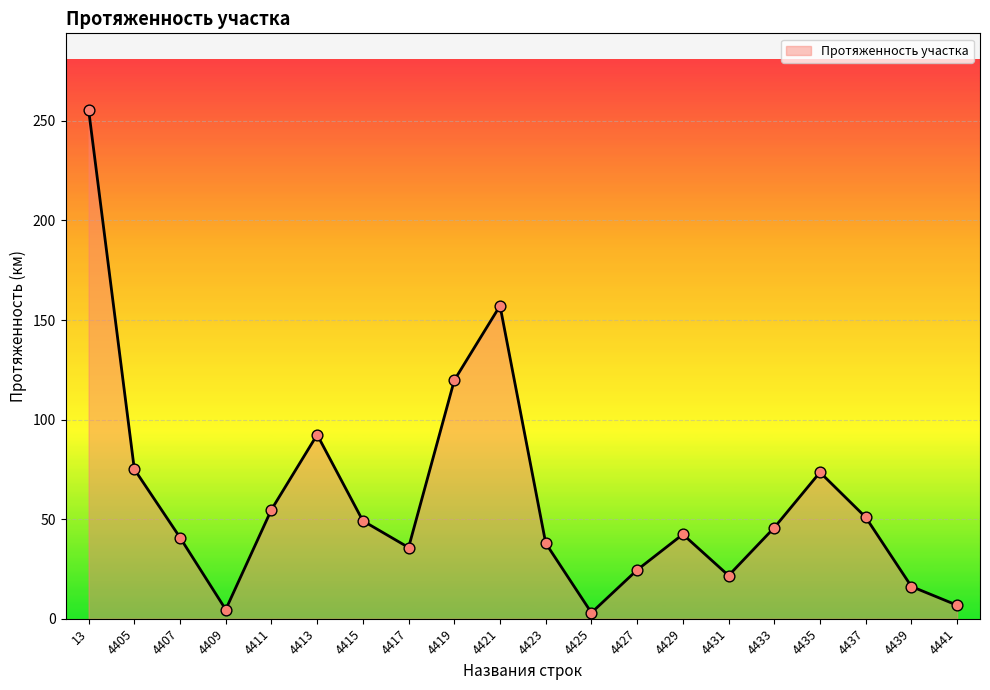

Between 4417 and 4409, which is larger?

4417